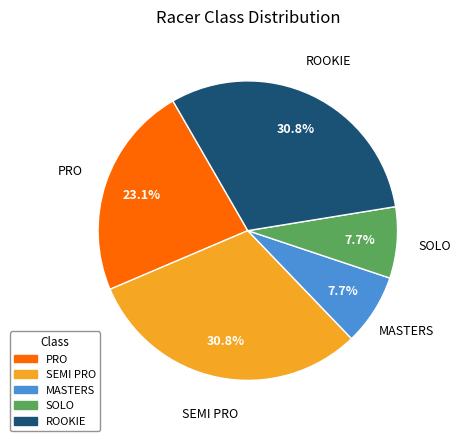

To the nearest percent, what is the average slice percentage?

20%